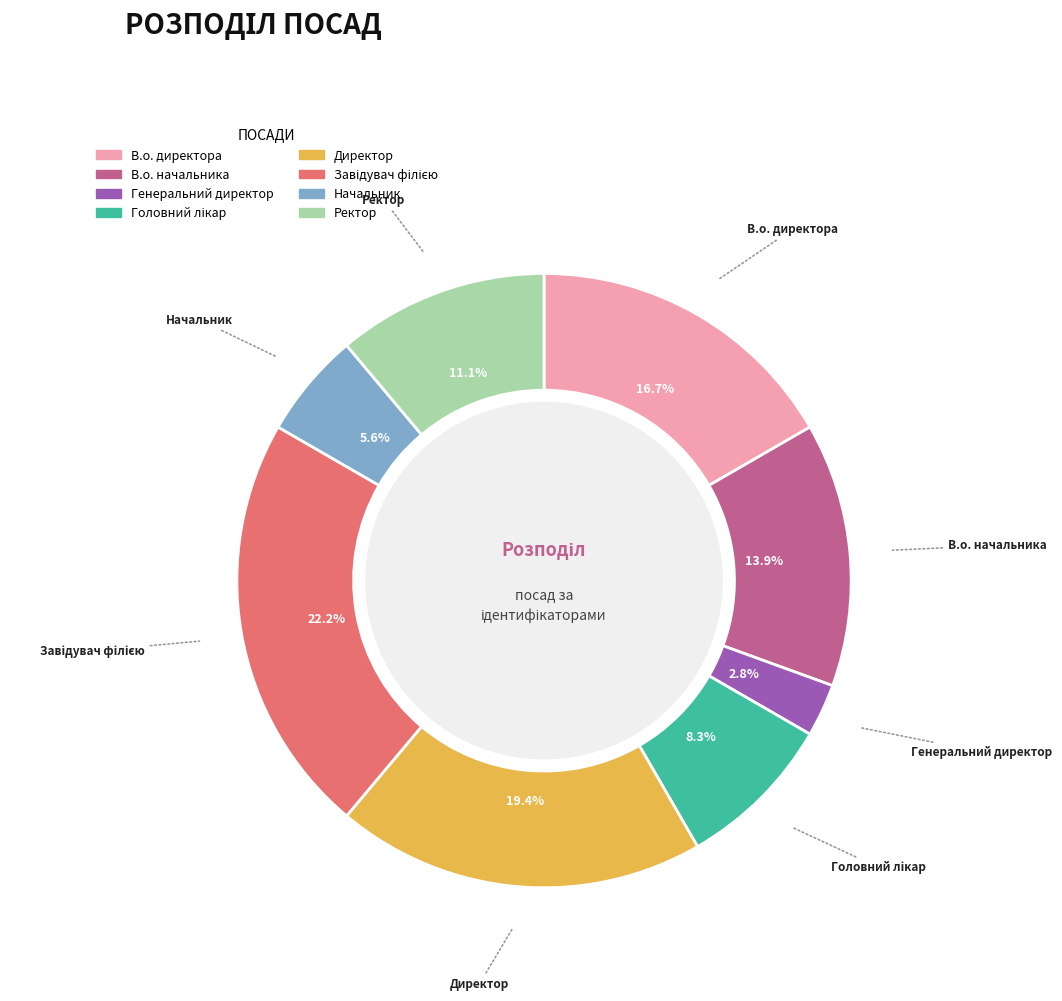

True or false: Начальник accounts for 6% of the total.

True